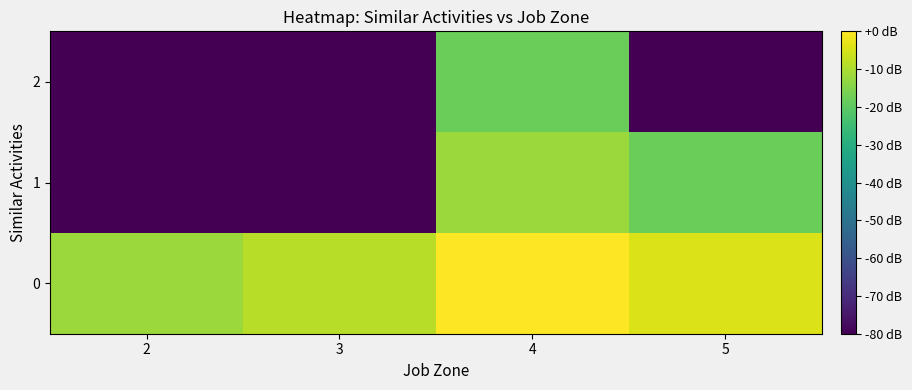

Which series has the largest range (max minus min)?

1